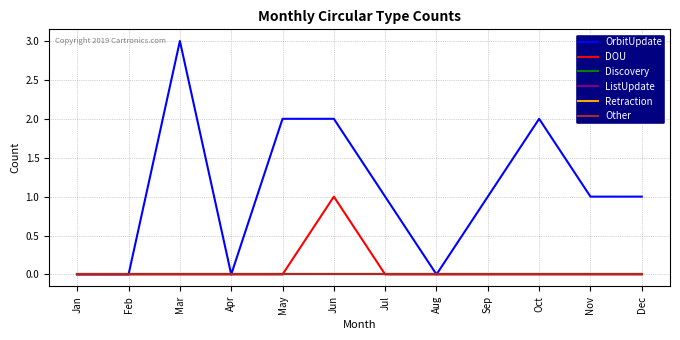

True or false: Other and DOU cross at least once.

False